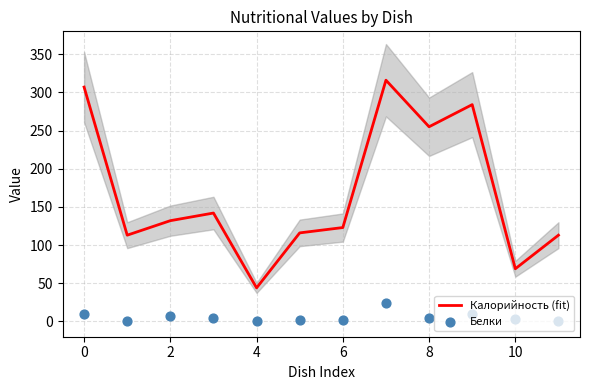

At how many categories does at least one series exceed 135?

5